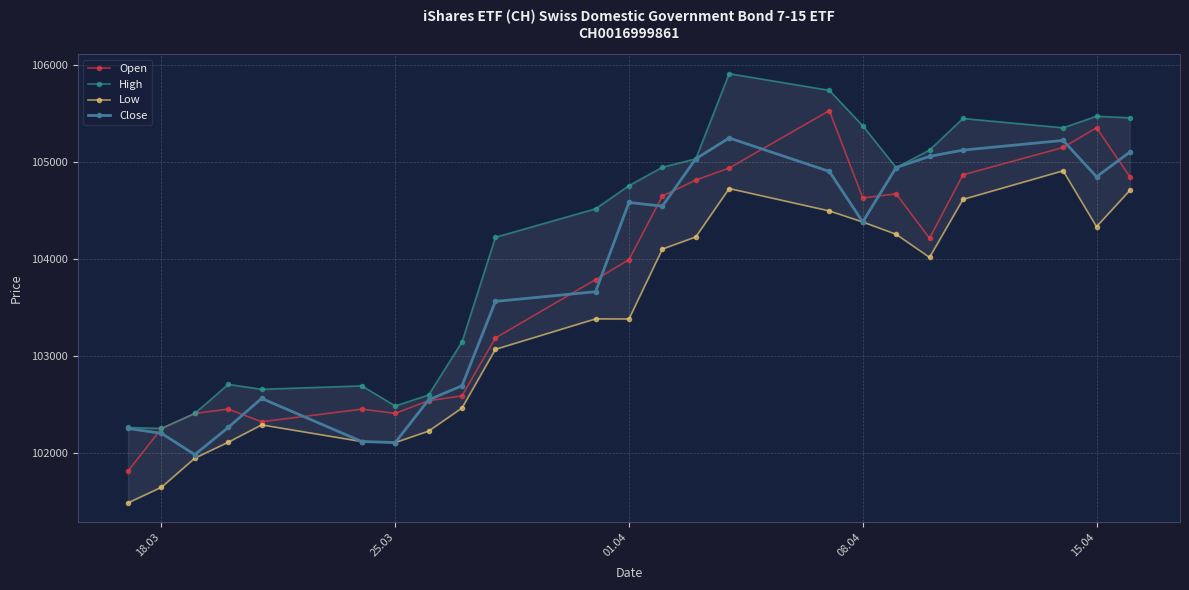

What is the highest value of the Close series?

105245